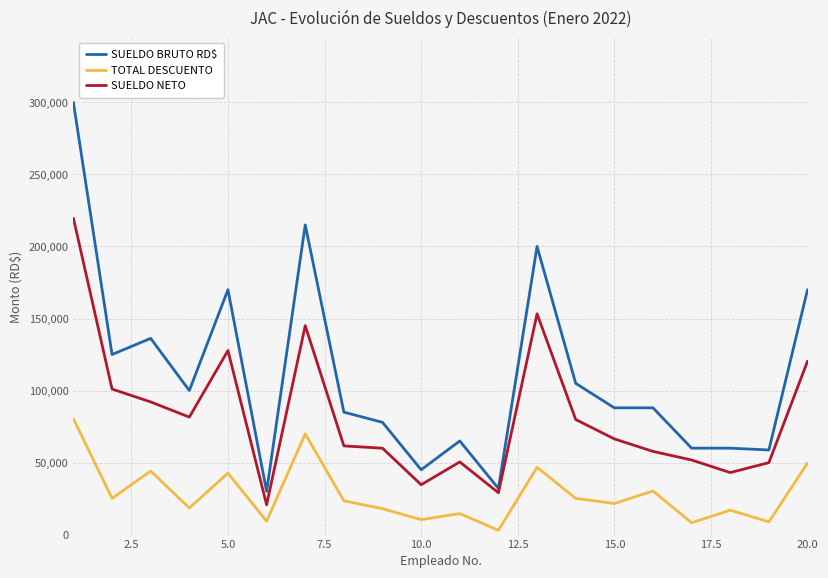

Rank the series by their average value, from highest to lowest.

SUELDO BRUTO RD$, SUELDO NETO, TOTAL DESCUENTO